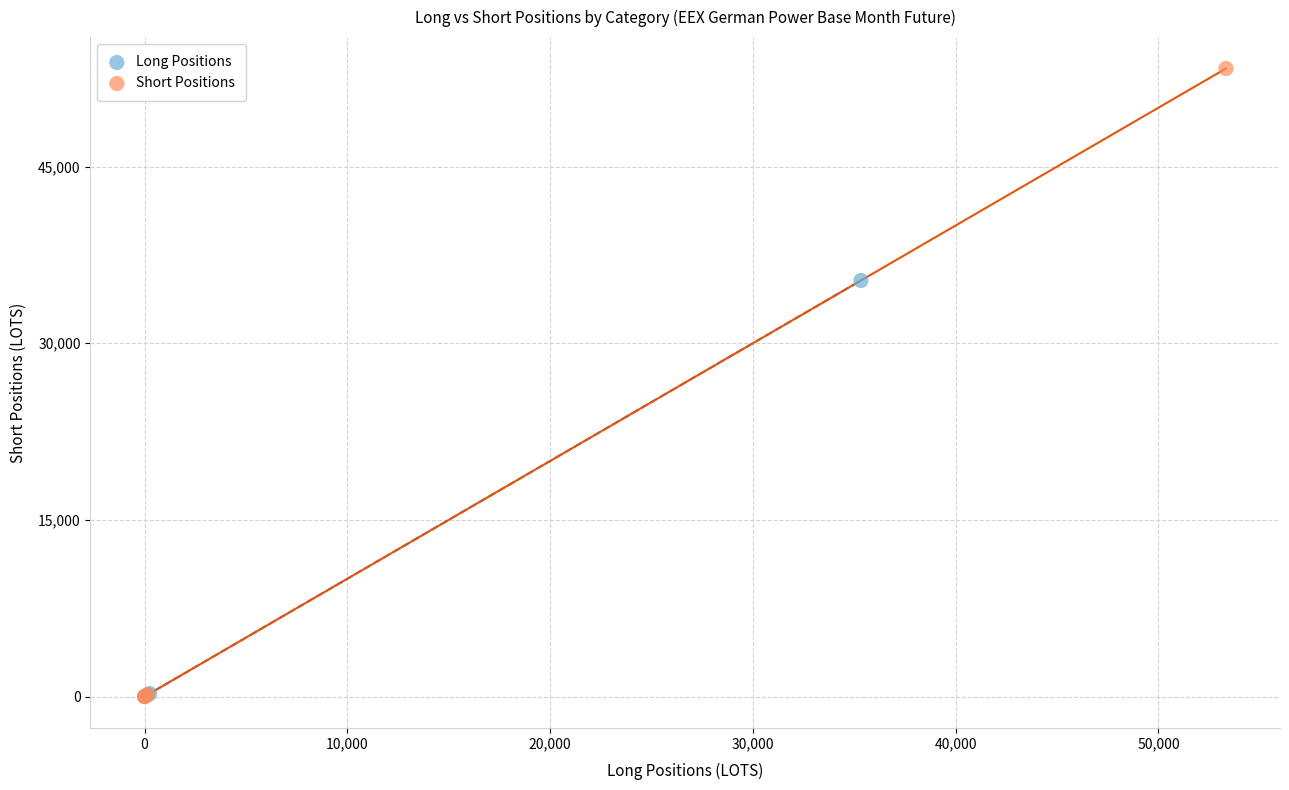

Which series has the widest spread of Y values?

Short Positions